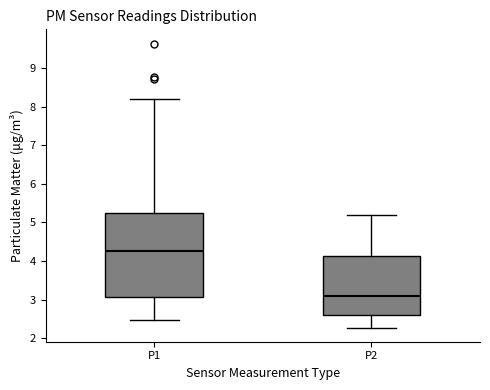

Reading left to right, transcribe this box plot: for each box, give where its median line is, the range the box spans, and where its two whiskers end, as read against the y-axis. The values are not printed on the chart, so give them approximately, as read against the axis.

P1: median 4.3, box 3.1 to 5.2, whiskers 2.5 to 8.2
P2: median 3.1, box 2.6 to 4.1, whiskers 2.3 to 5.2